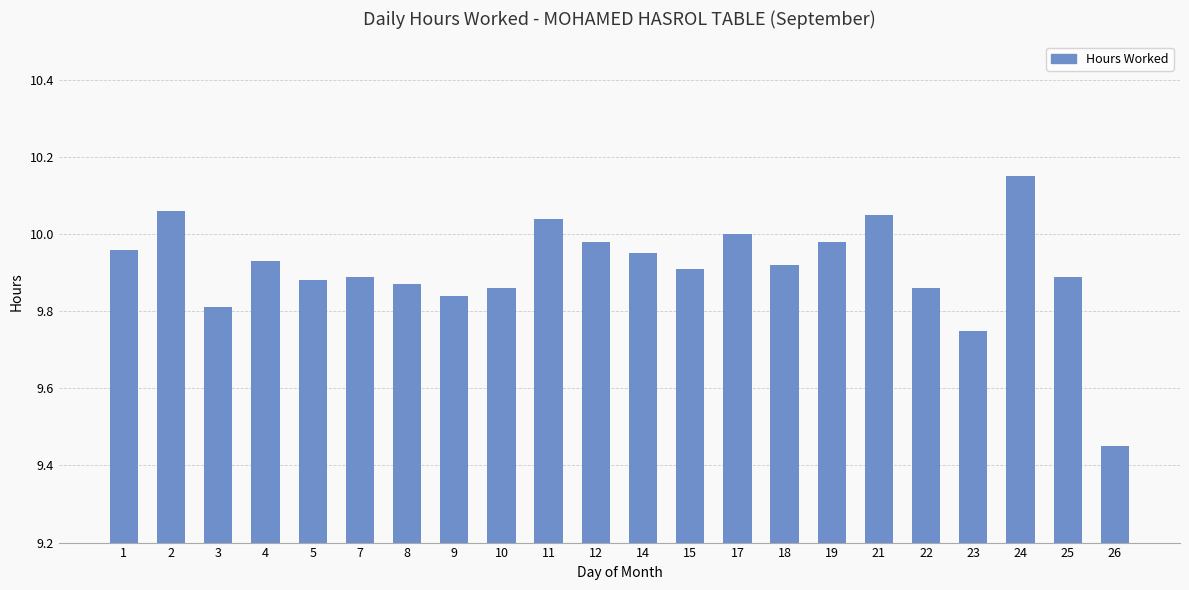

What is the difference between the values at 26 and 8?

0.4